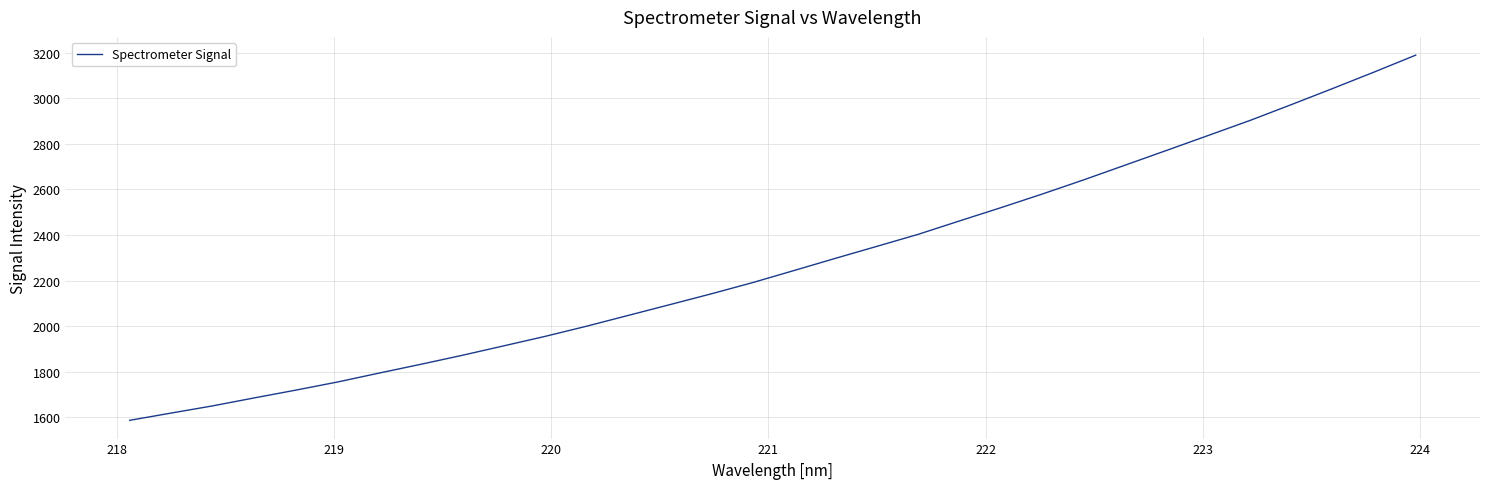

What is the difference between the maximum and minimum values?

1602.9